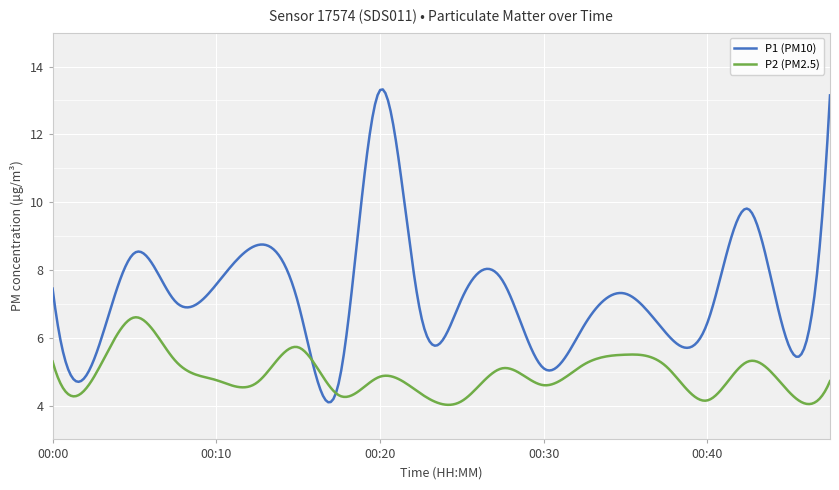

What is the maximum value for P2 (PM2.5)?

6.6